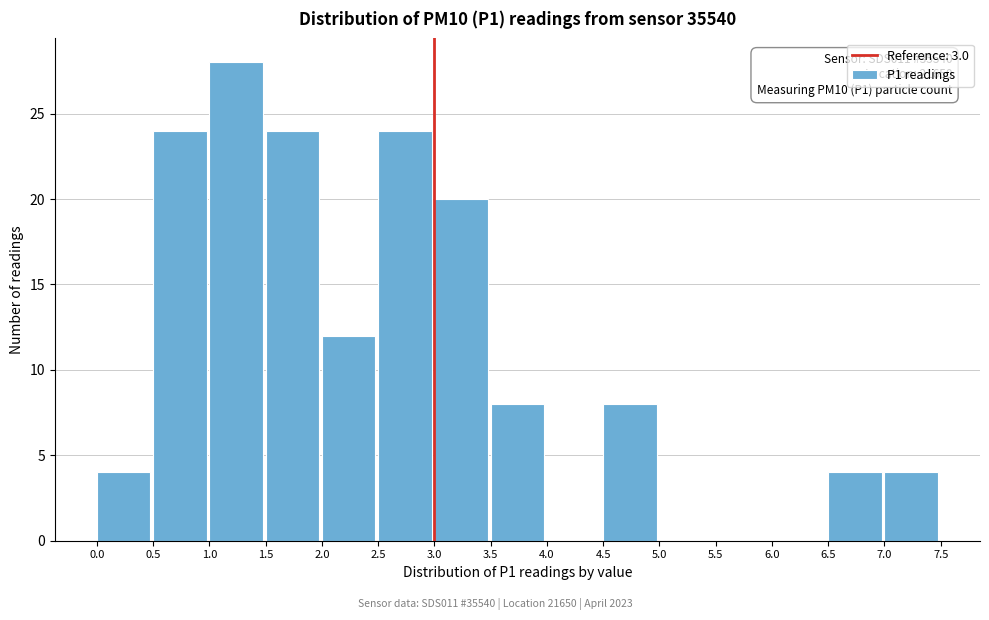

Over which range of the x-axis is the bar tallest?

1.0 to 1.5